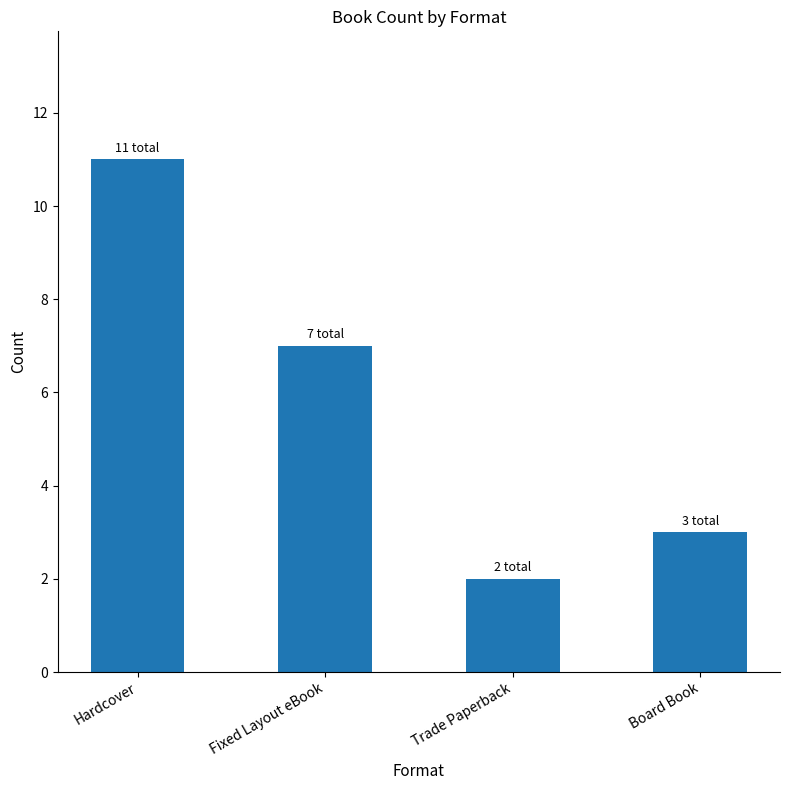

What value does the data have at Hardcover?

11